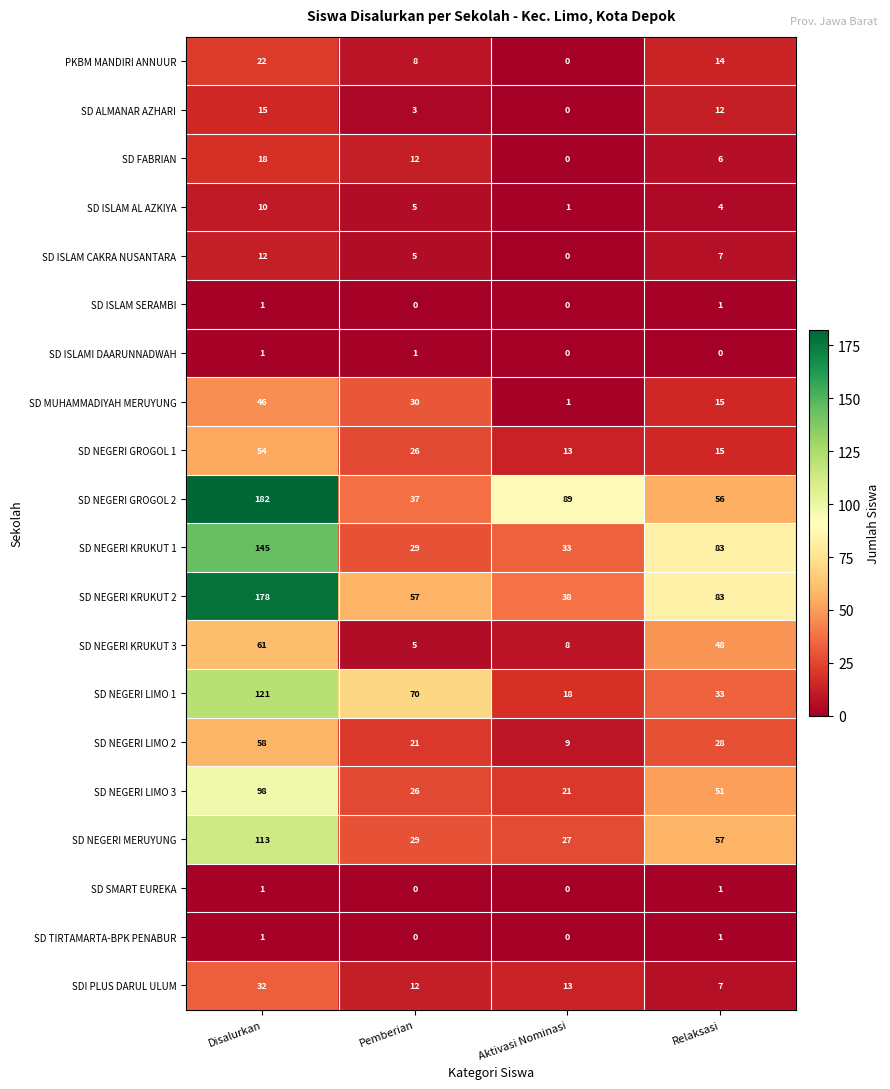

Which series has the largest total across all categories?

SD NEGERI GROGOL 2